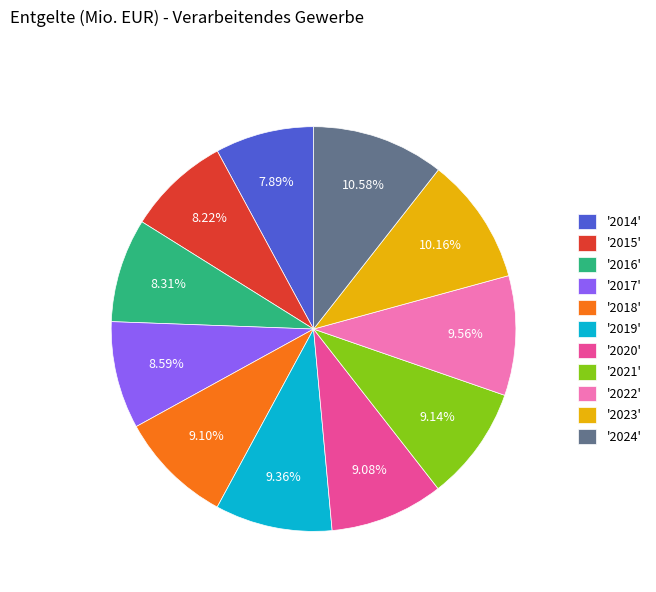

Which has a higher value, '2023' or '2018'?

'2023'